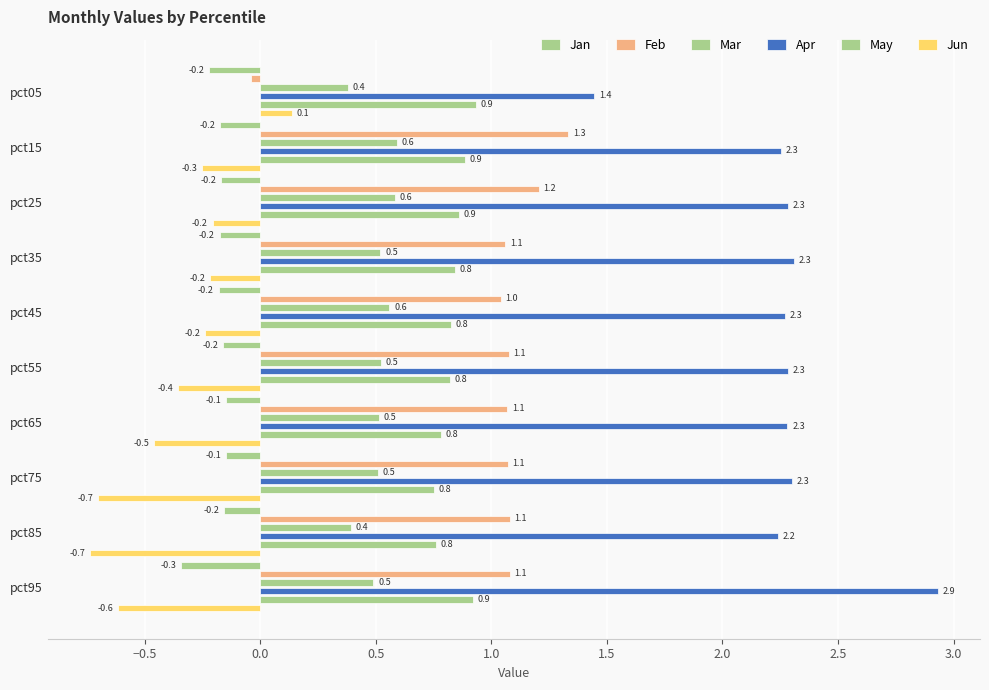

What is the sum of all Apr values?

22.6